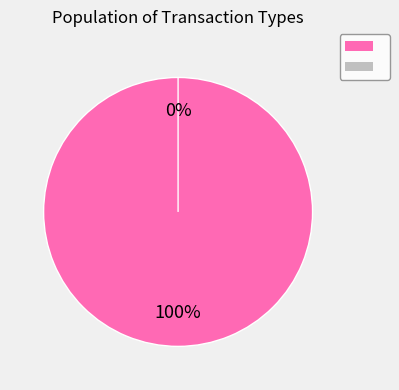

To the nearest percent, what is the difference between the Ticket and Vote slice percentages?

100%